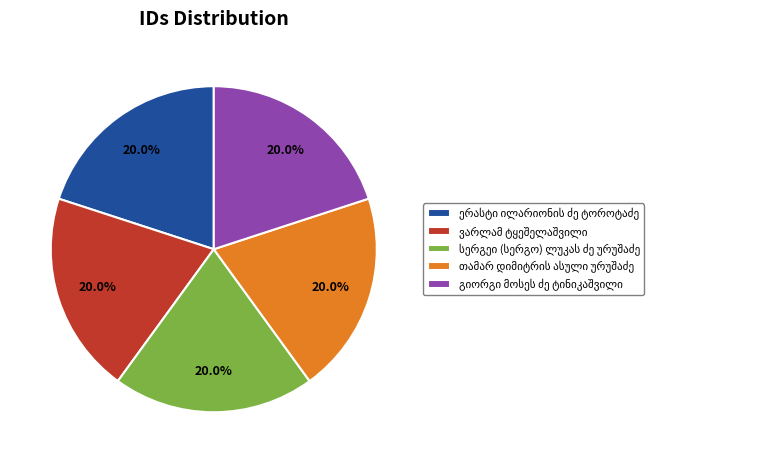

Count the number of slices in the pie.

5